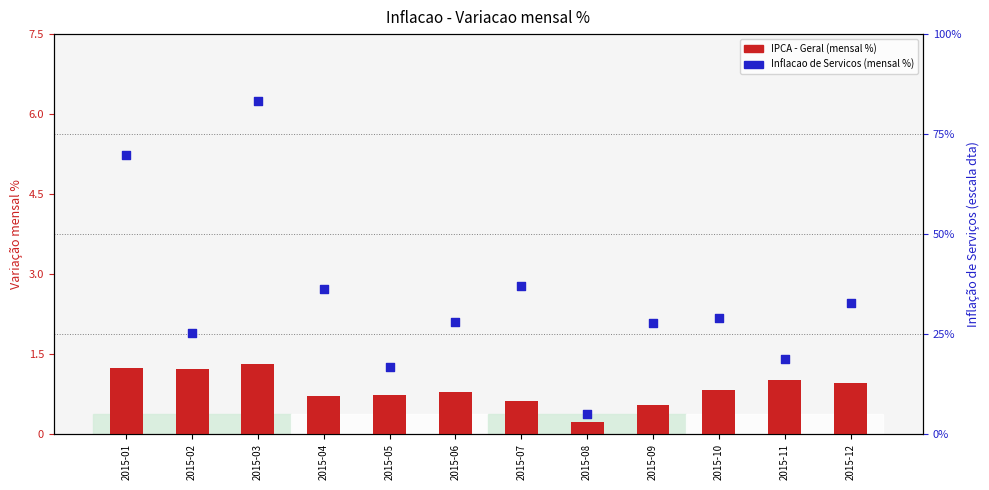

What is the total value across all series at 2015-02?

26.6